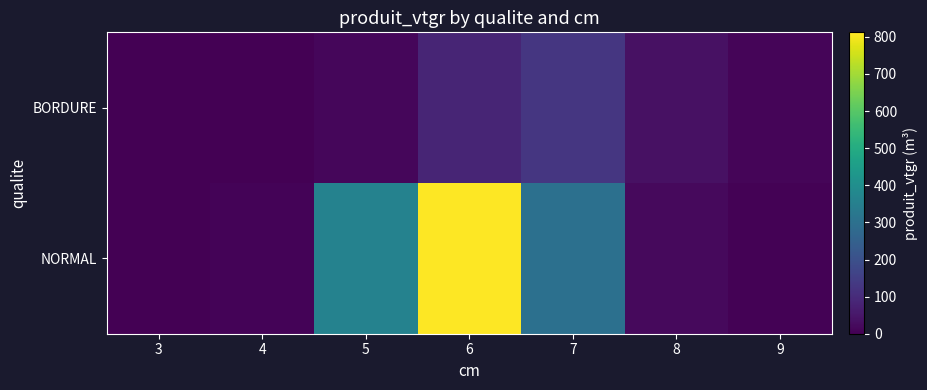

Rank the series by their average value, from highest to lowest.

NORMAL, BORDURE